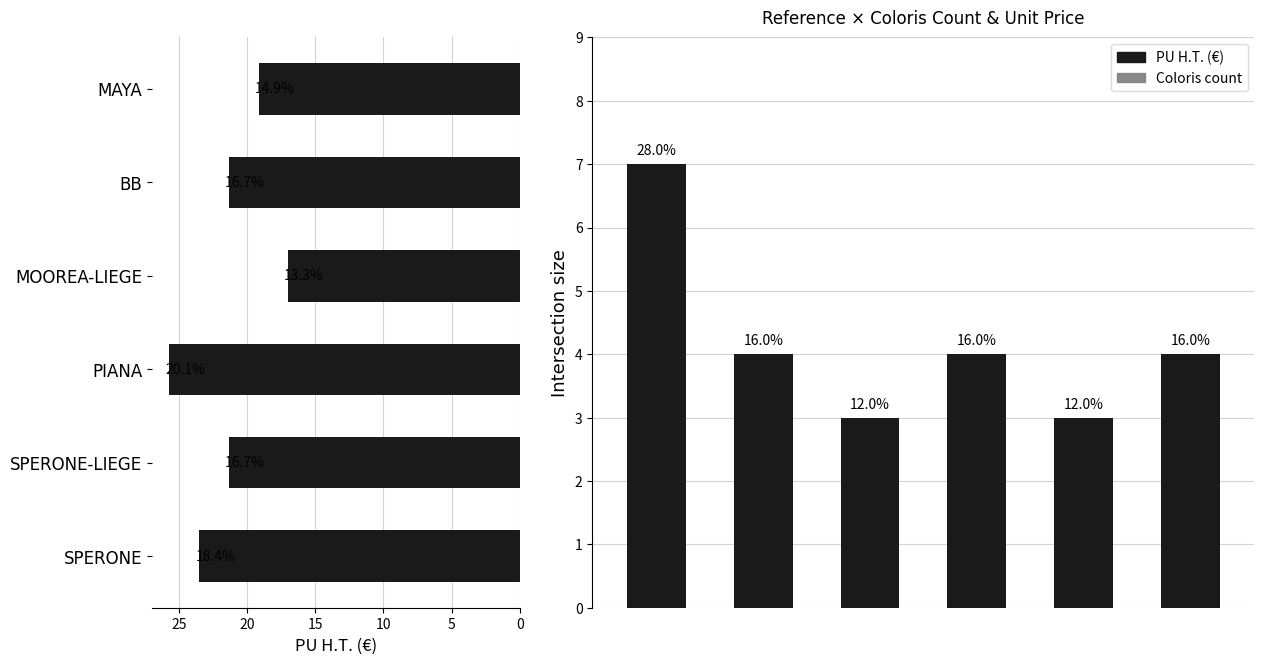

The value of Coloris count at 20 is 3.0. True or false?

True